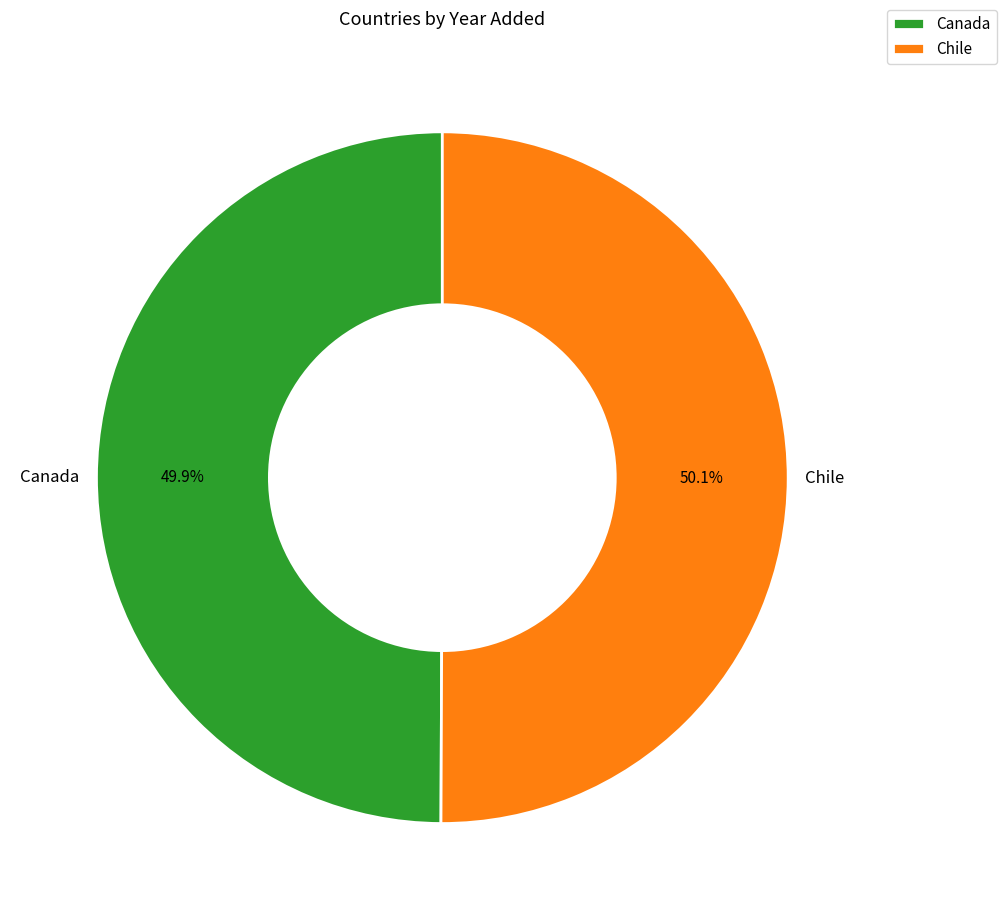

What percentage is the Chile slice, to the nearest percent?

50%